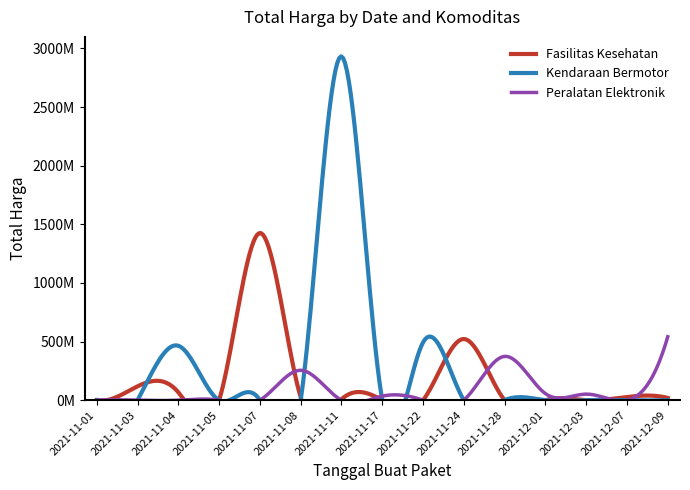

Which series has the widest spread of values?

Kendaraan Bermotor